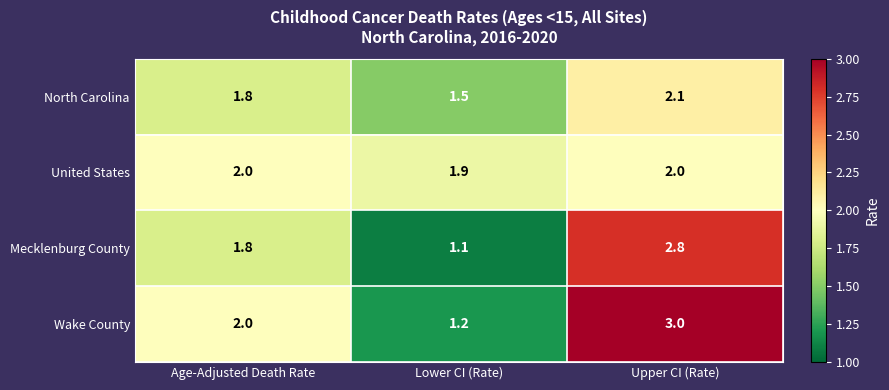

True or false: North Carolina has a value of 1.0 at Upper CI (Rate).

False